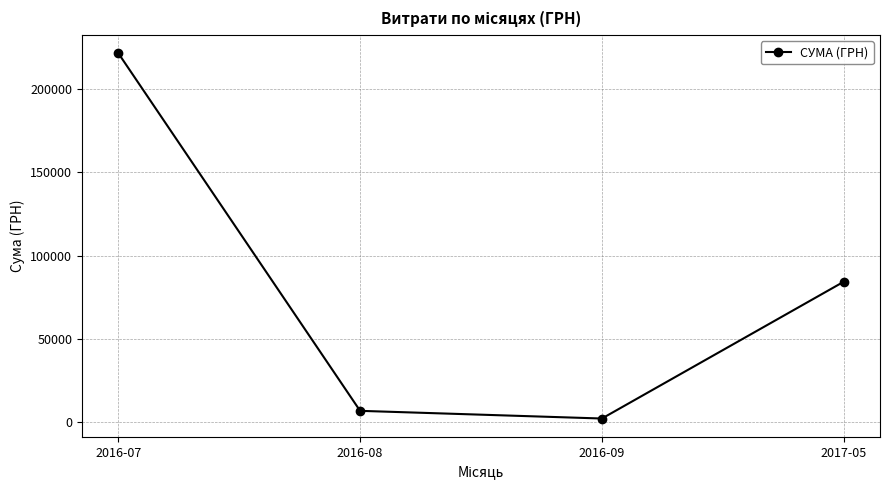

Does the chart have visible grid lines?

Yes